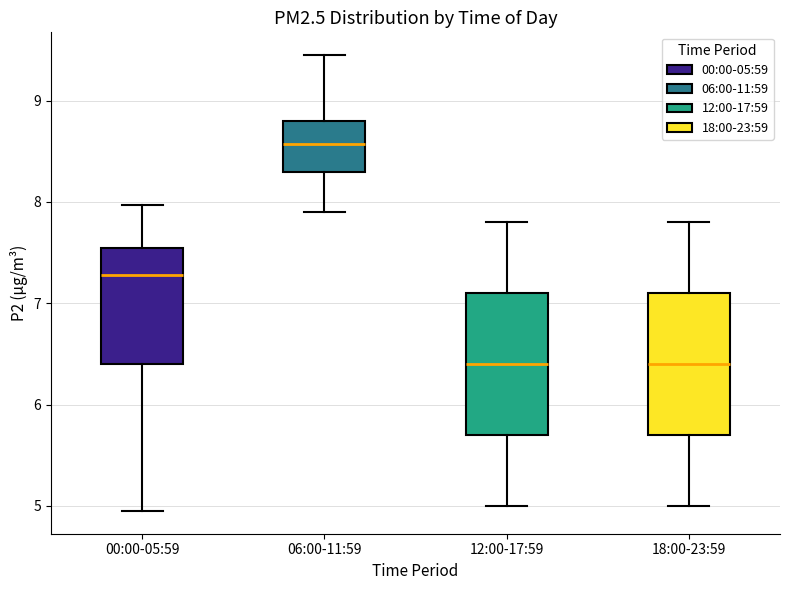

Where does the lower whisker of the box for 12:00-17:59 end on the y-axis? The values are not printed on the chart, so give them approximately, as read against the axis.

5.0